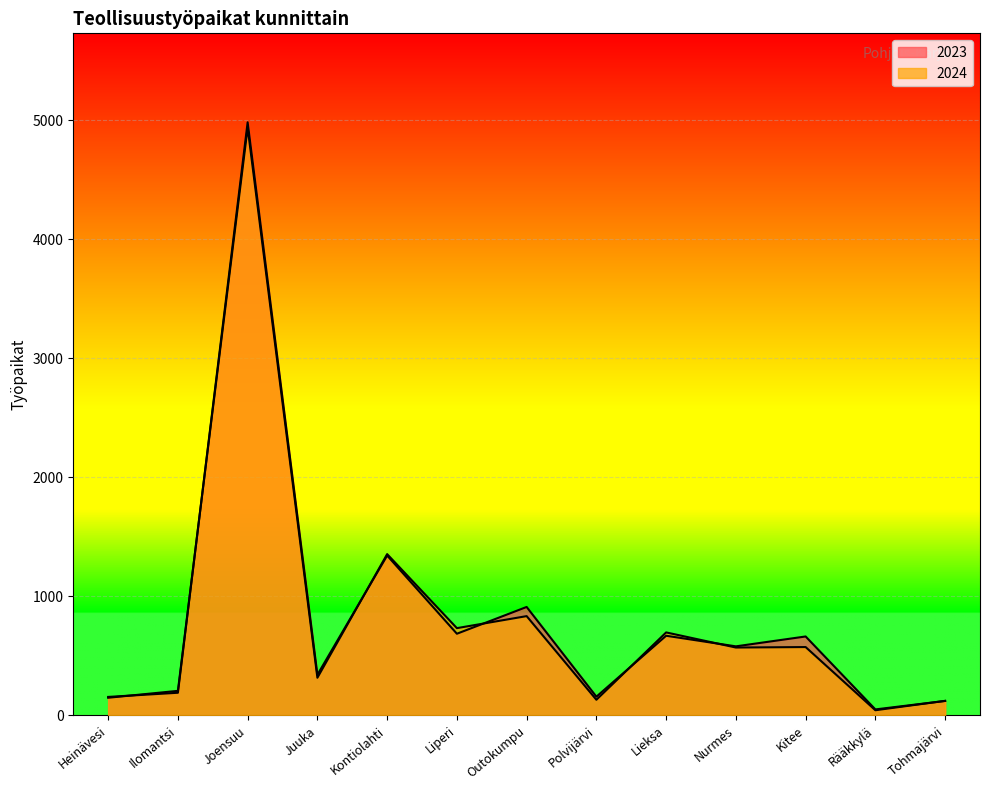

How many lines are shown in the chart?

2